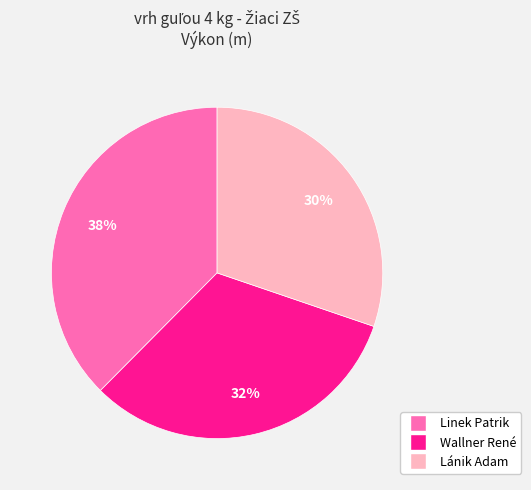

Count the number of slices in the pie.

3